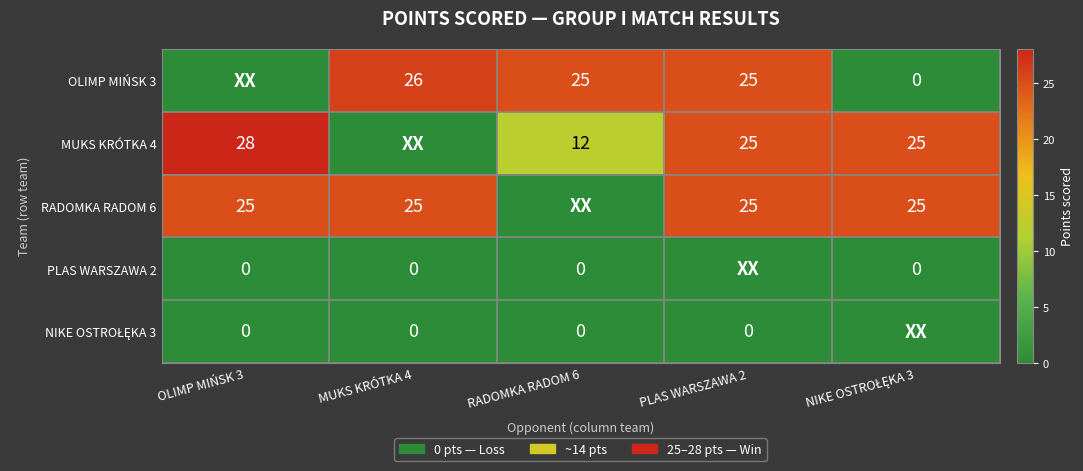

Is it true that MUKS KRÓTKA 4 equals 28 at OLIMP MIŃSK 3?

True